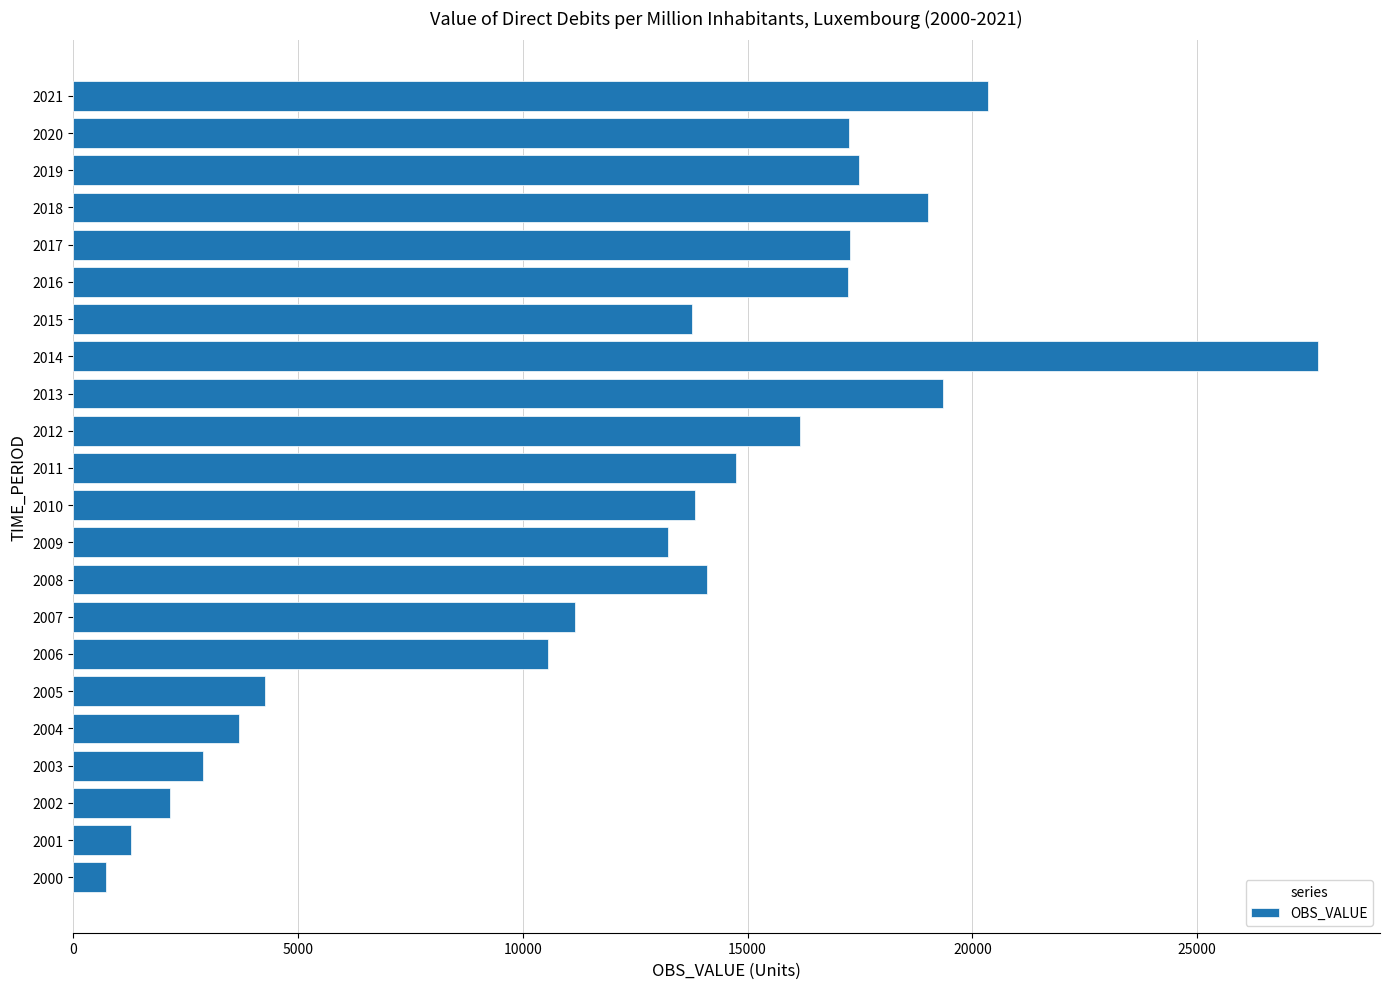

At which category does the chart reach its peak across all series?

2014